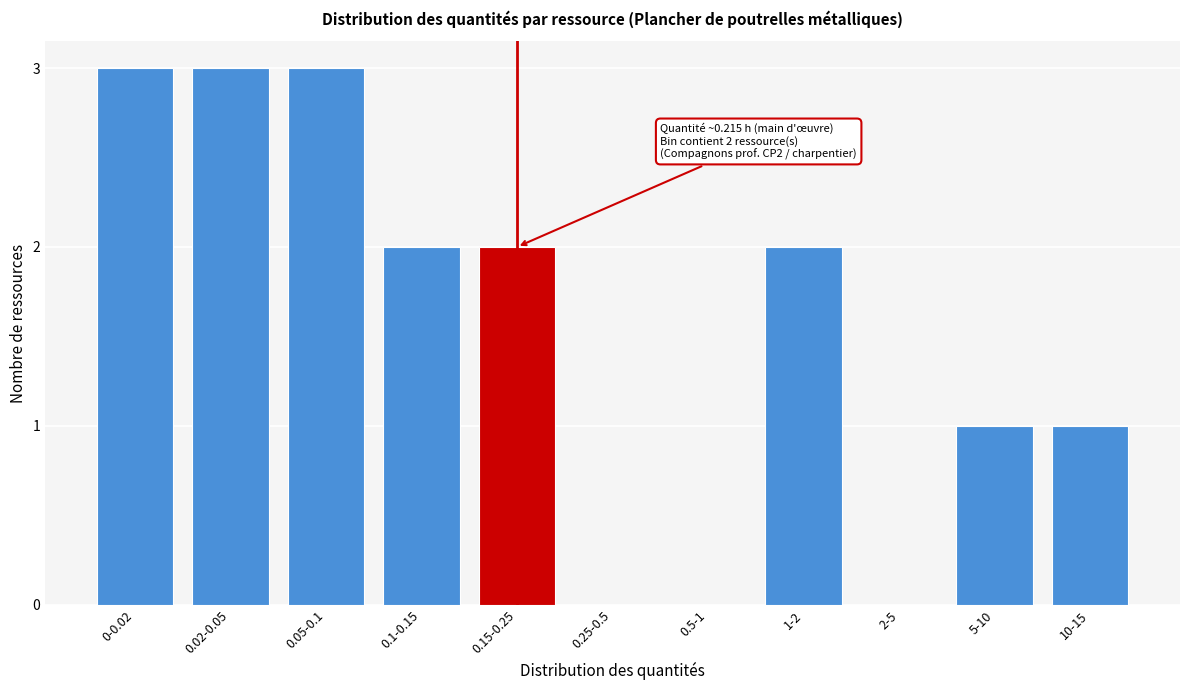

Reading left to right, list all the values displayed in this chart.

0-0.02=3	0.02-0.05=3	0.05-0.1=3	0.1-0.15=2	0.15-0.25=2	0.25-0.5=0	0.5-1=0	1-2=2	2-5=0	5-10=1	10-15=1